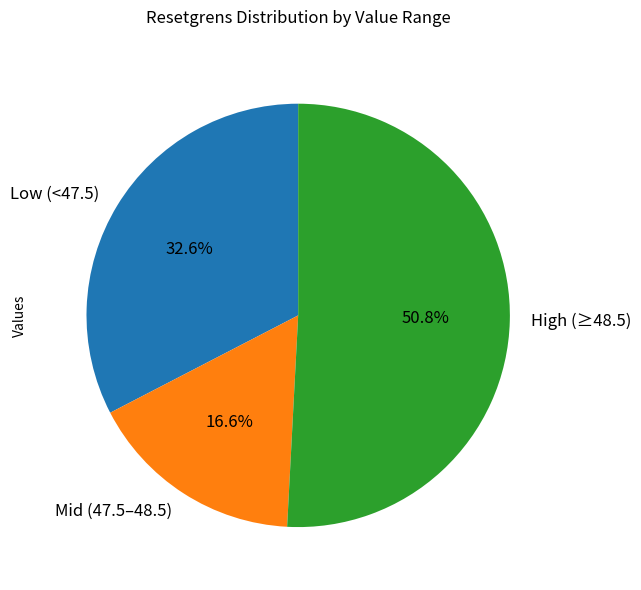

Count the number of slices in the pie.

3